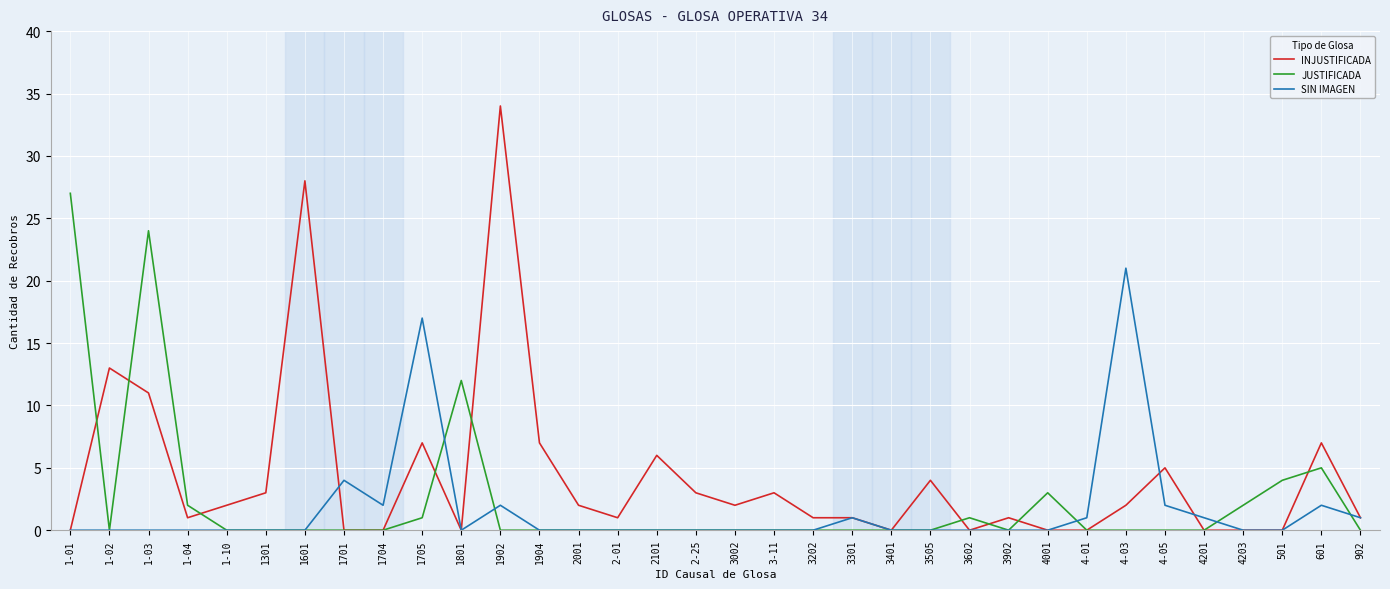

What position from the left is 1701?

8